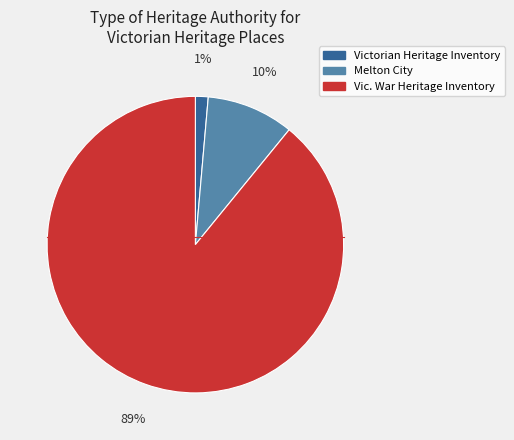

Is there a majority slice in this chart?

Yes